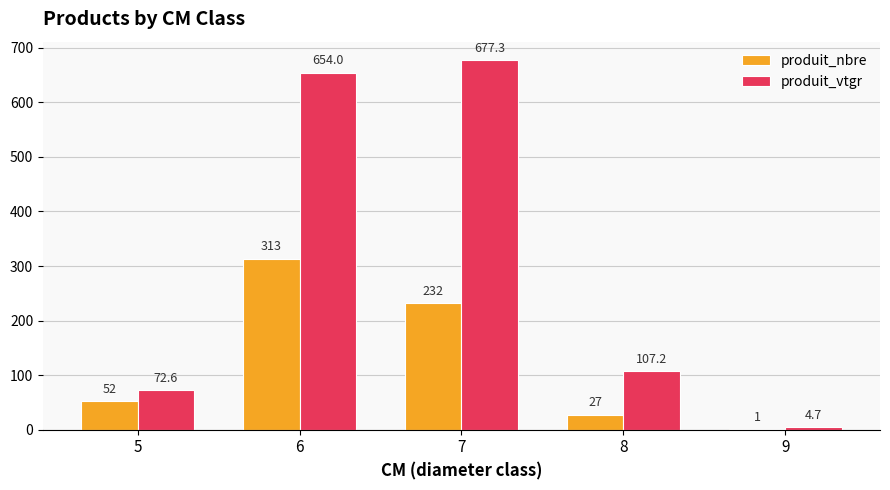

Reading left to right, list all the values displayed in this chart.

produit_nbre: 5=52.0	6=313.0	7=232.0	8=27.0	9=1.0
produit_vtgr: 5=72.6	6=654.0	7=677.3	8=107.2	9=4.7